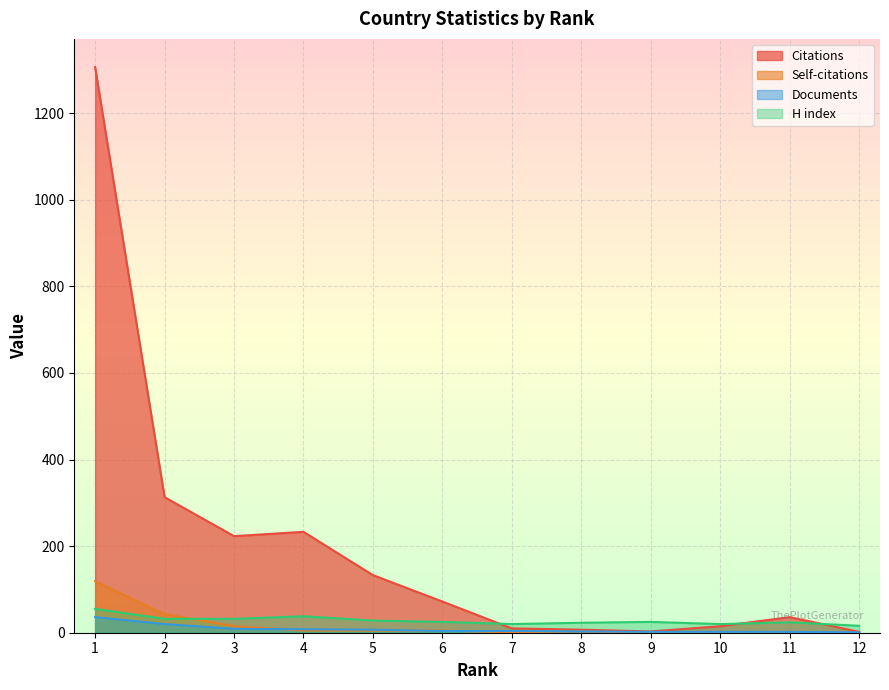

At which label is Citations closest to 654?

2